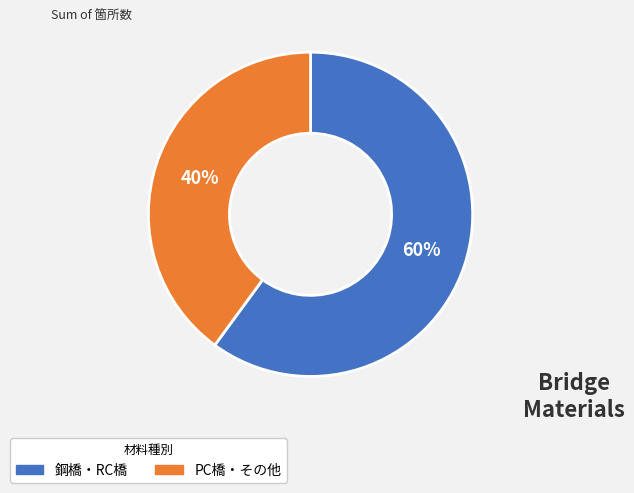

The PC橋・その他 slice represents 40% of the pie. True or false?

True